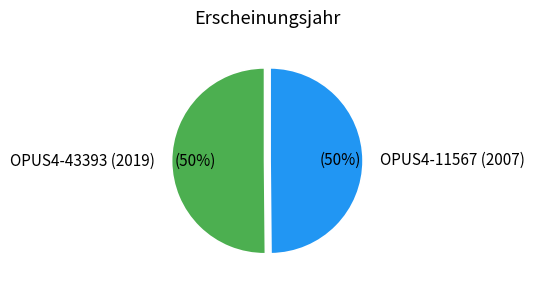

To the nearest percent, what is the combined percentage of OPUS4-11567 (2007) and OPUS4-43393 (2019)?

100%